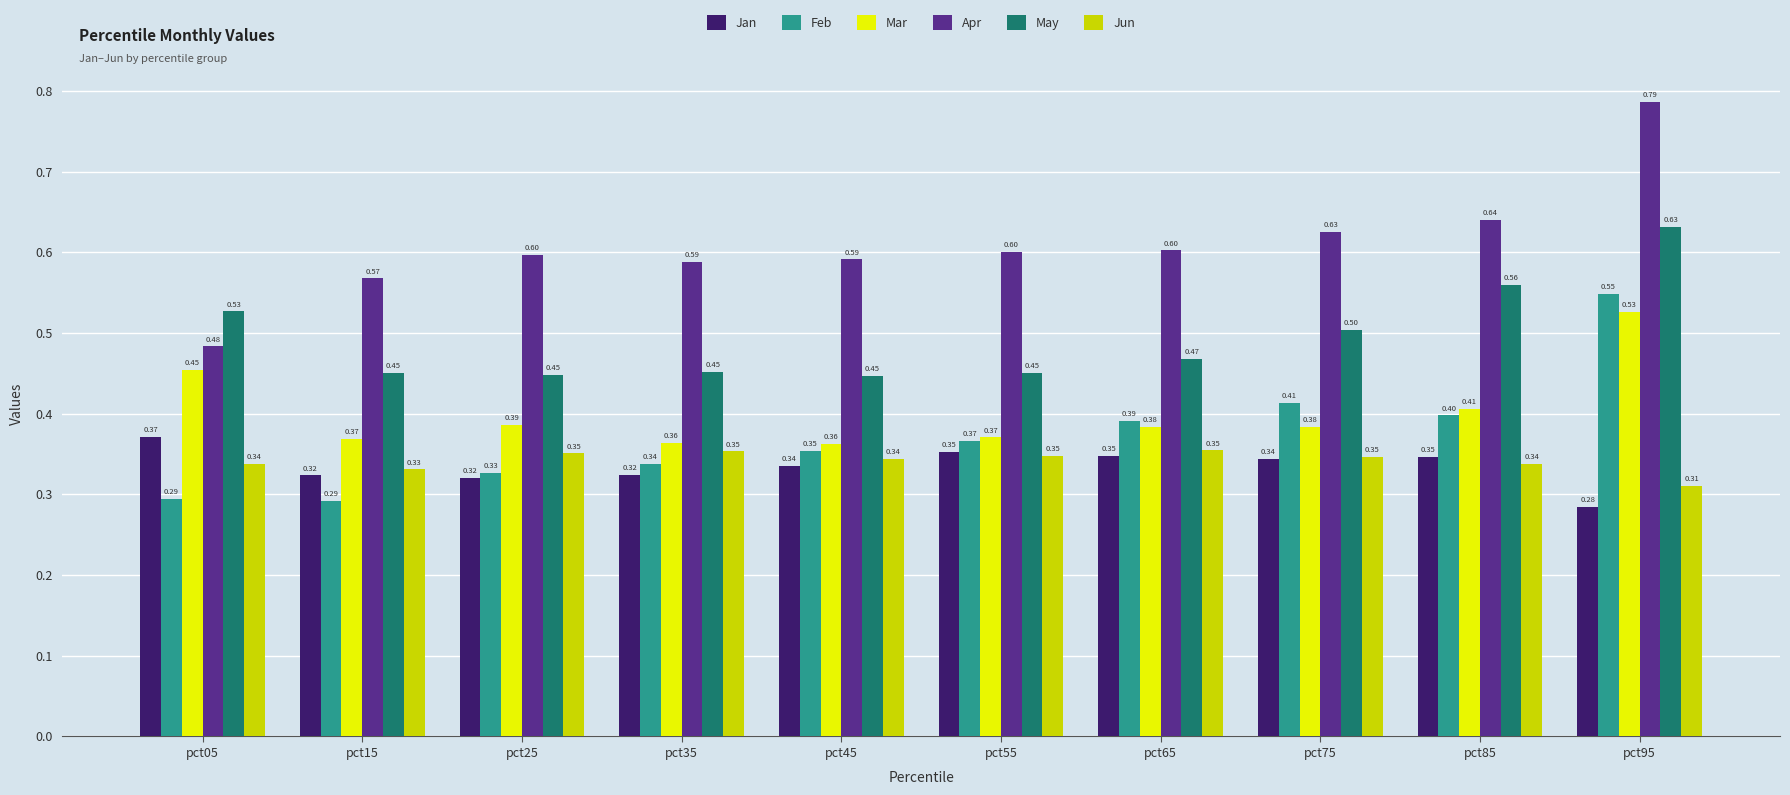

What are all the series names shown in the legend?

Jan, Feb, Mar, Apr, May, Jun